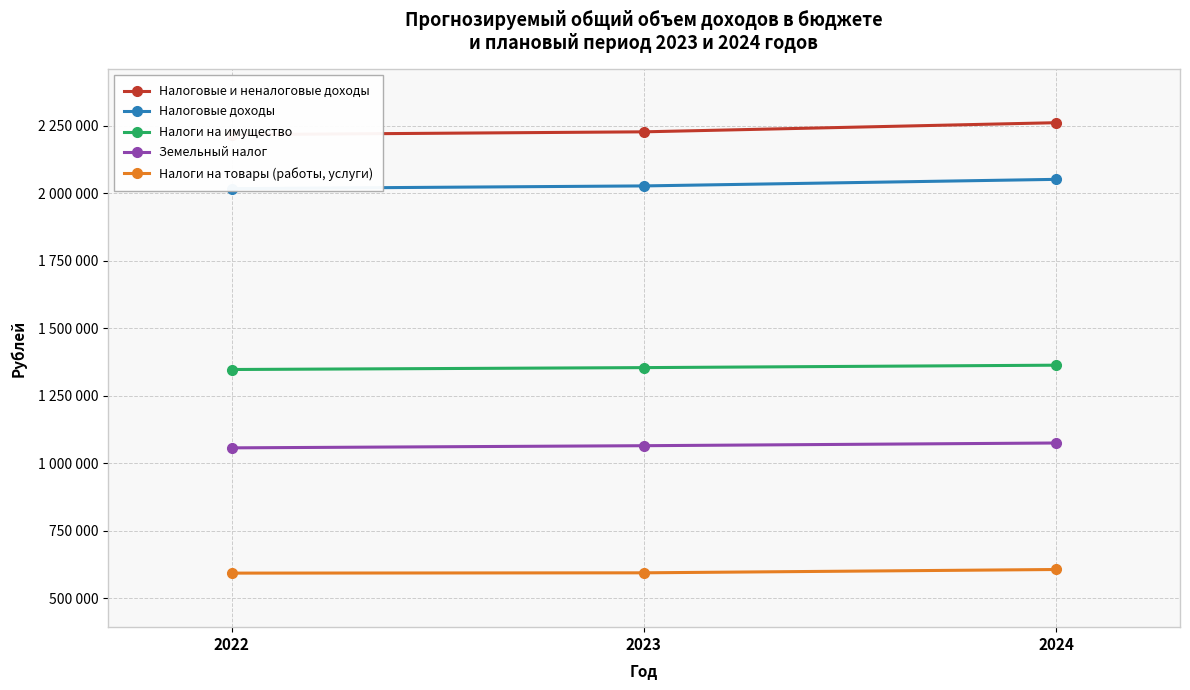

What is the value of the Налоги на товары (работы, услуги) point at the 2nd from the left?

594500